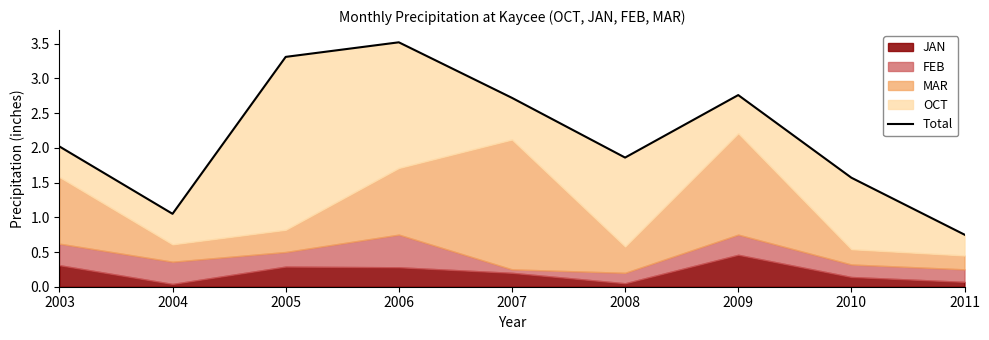

What is the difference between the values at 2011 and 2010?

0.8